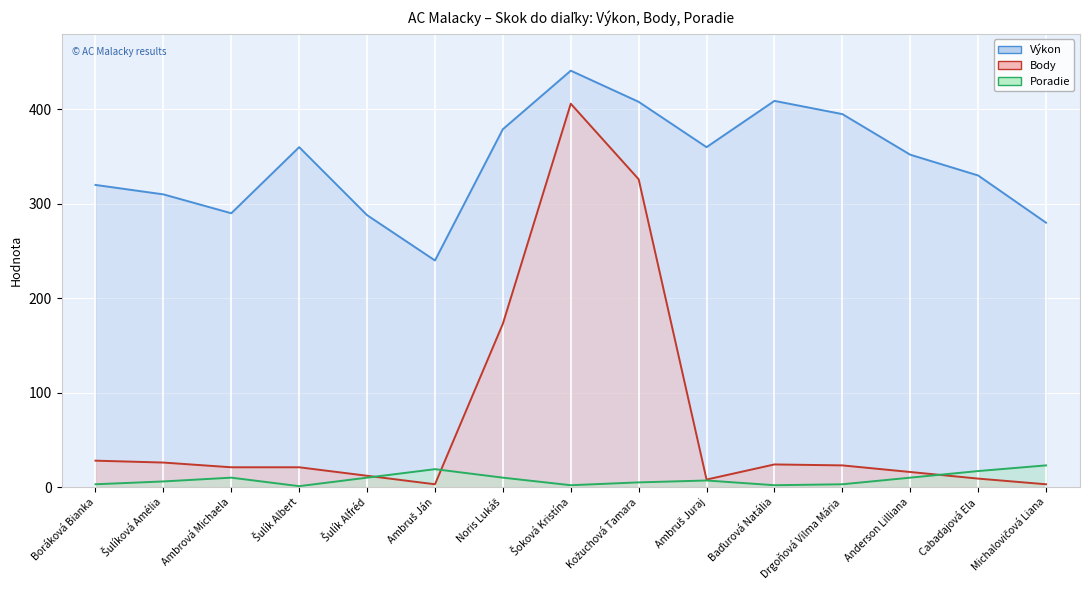

After their last crossing, which series has the higher values: Poradie (line) or Body (line)?

Poradie (line)